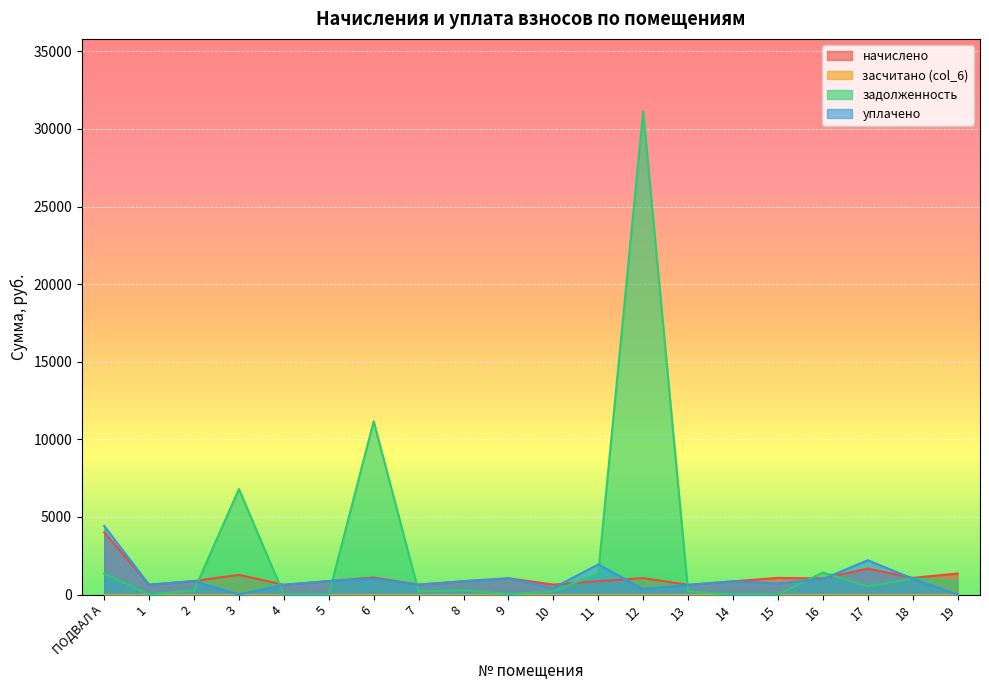

Reading right to left, extract all data points from this chart.

начислено: 1359.7	1076.9	1677.7	1041.6	1075.1	855.6	630.5	1065.8	861.2	645.4	1052.8	864.9	643.6	1101.1	868.6	632.4	1272.2	874.2	634.3	4013.9
задолженность: 865.5	1028.3	534.0	1420.6	0.0	0.0	200.7	31130.8	1370.6	205.4	26.1	275.3	204.8	11169.4	0.0	0.0	6801.7	267.0	0.0	1353.2
уплачено: 0.0	1028.3	2211.7	1000.0	716.7	855.6	621.0	355.3	1944.6	420.6	1036.9	851.9	633.9	1030.1	868.6	632.4	0.0	874.2	634.3	4420.3